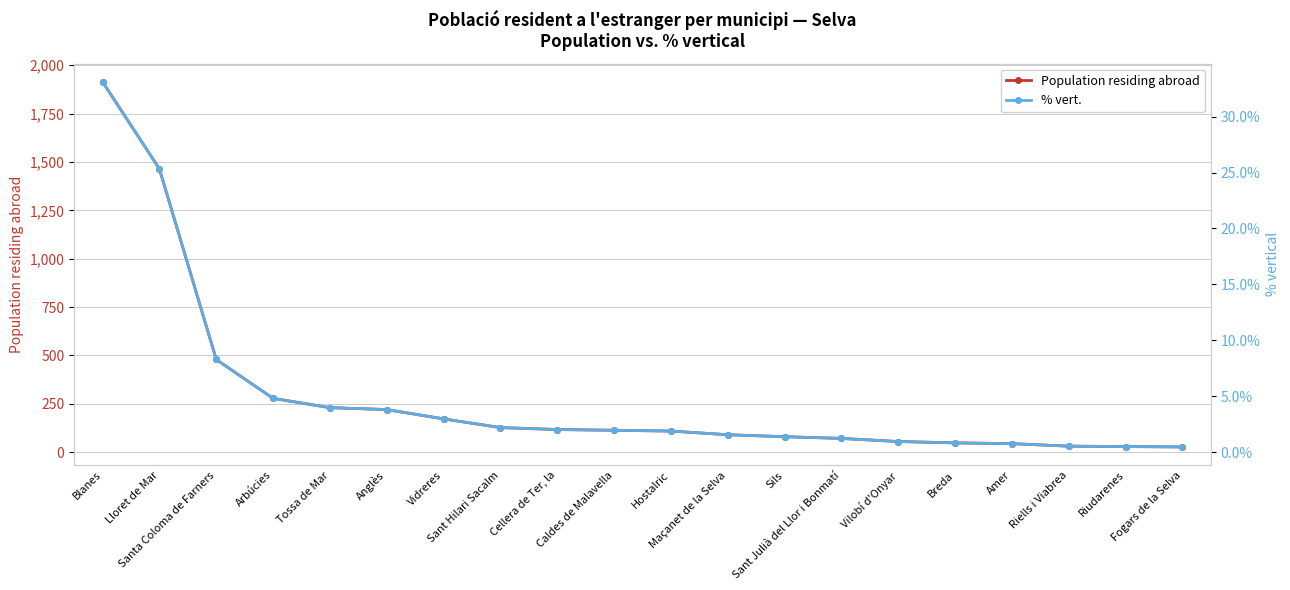

The % vert. series shows 3.1 at Cellera de Ter, la. True or false?

False